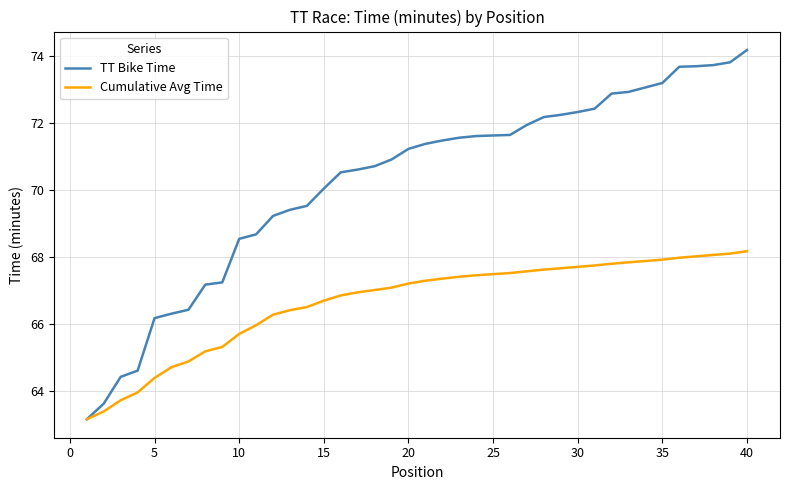

What is the maximum value for TT Bike Time?

74.2